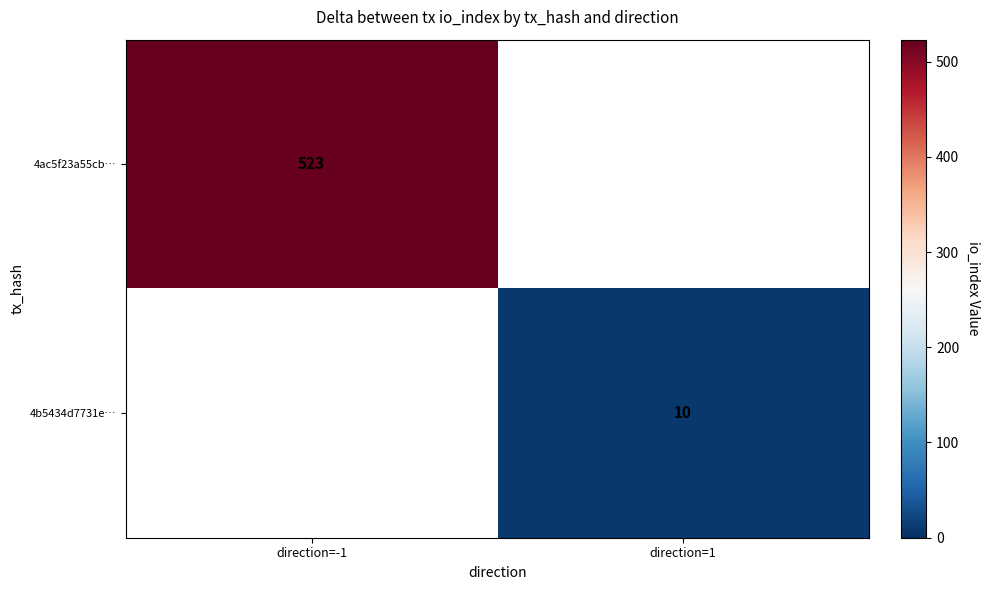

Is it true that 4ac5f23a55cb… equals 755 at direction=-1?

False